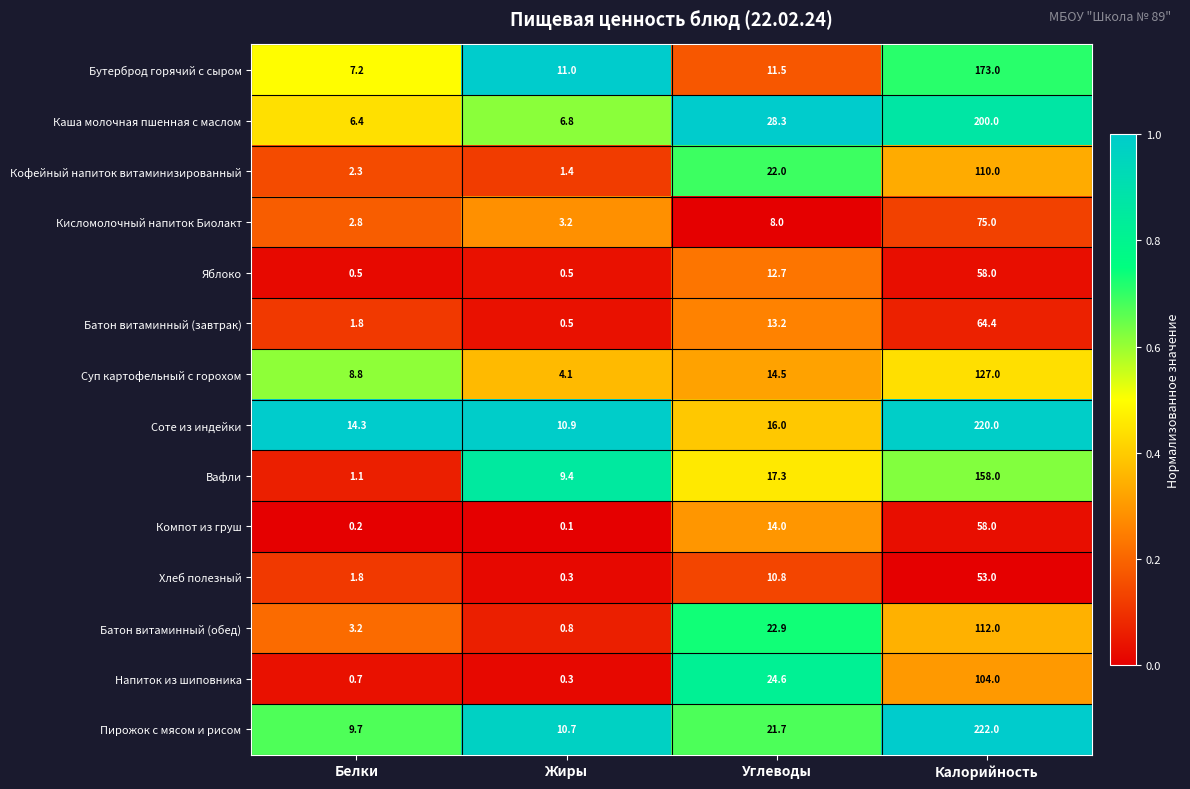

What is the lowest value of the Бутерброд горячий с сыром series?

7.2